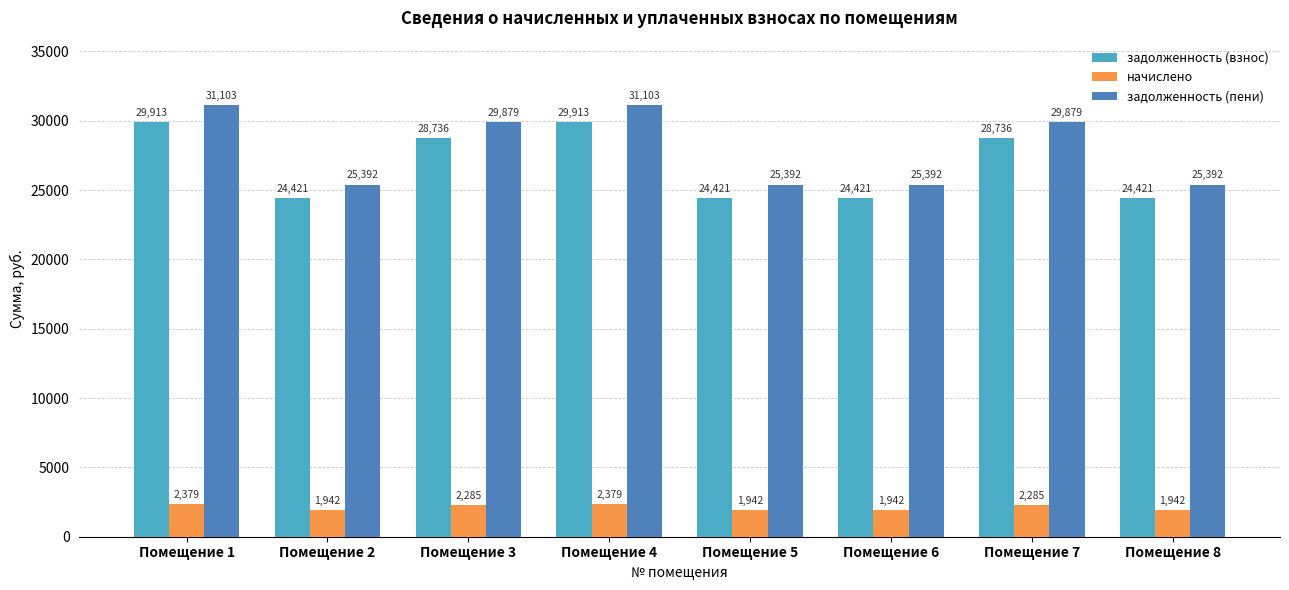

What value does the задолженность (взнос) series have at Помещение 7?

28736.2